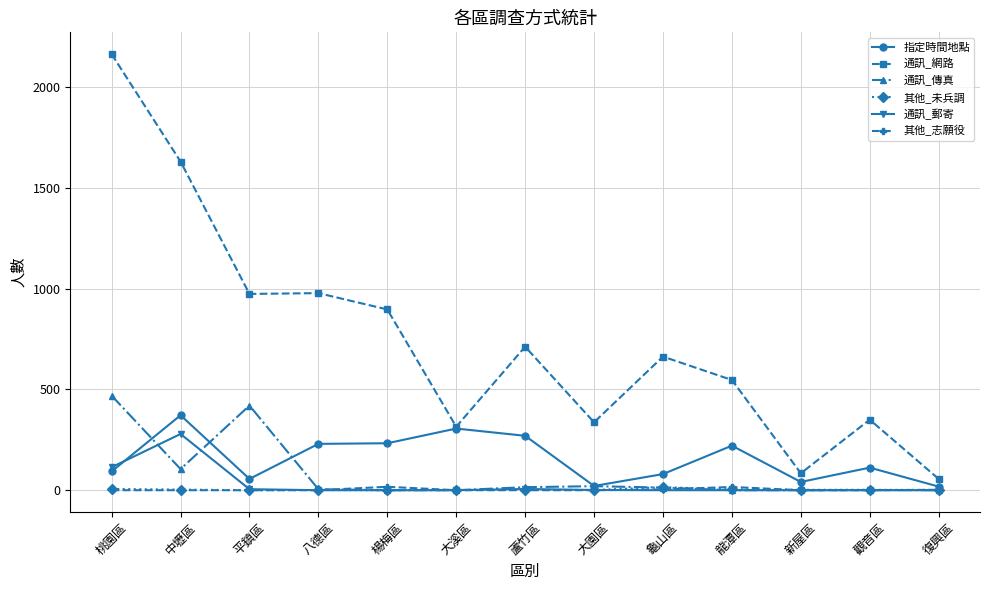

The value of 通訊_網路 at 大園區 is 96. True or false?

False